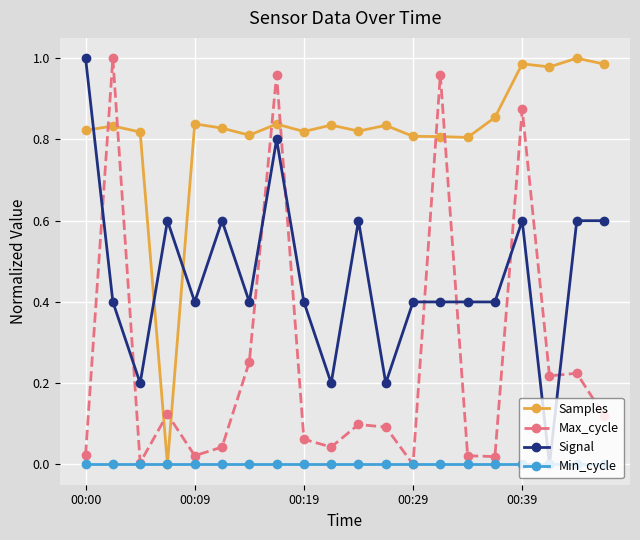

Rank the series by their average value, from lowest to highest.

Min_cycle, Max_cycle, Signal, Samples